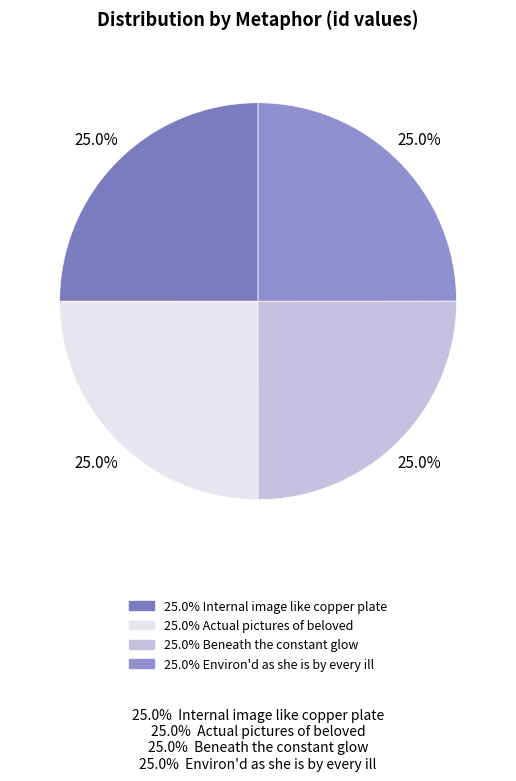

Rank the categories by value from highest to lowest.

Beneath the constant glow, Internal image like copper plate, Actual pictures of beloved, Environ'd as she is by every ill